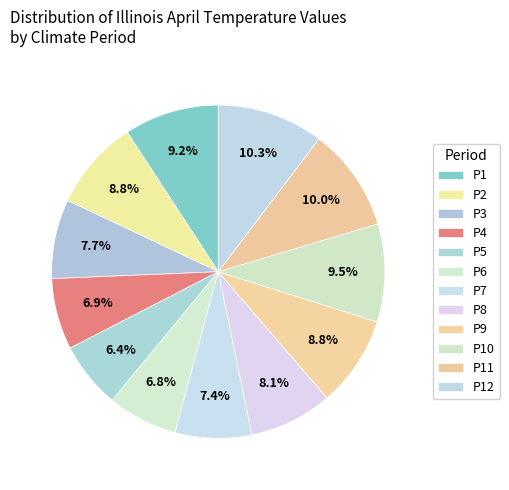

How many segments does this pie chart have?

12